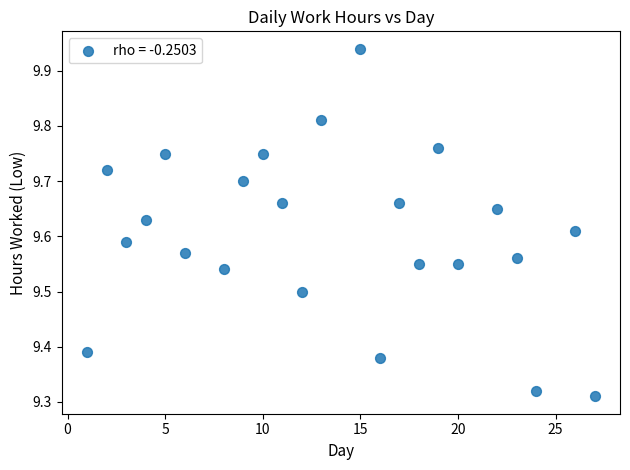

What is the range of X values (max minus min)?

26.0